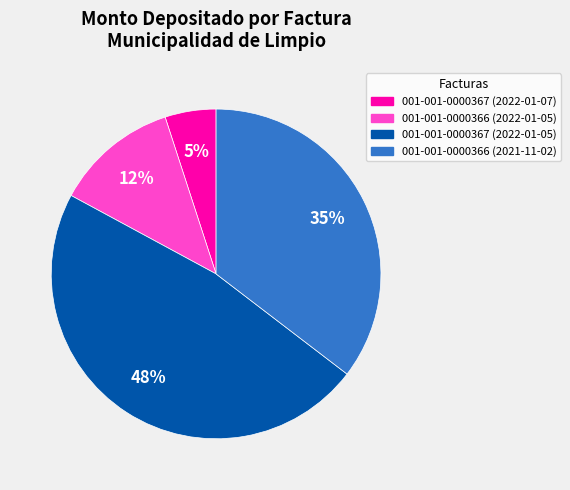

How many segments does this pie chart have?

4